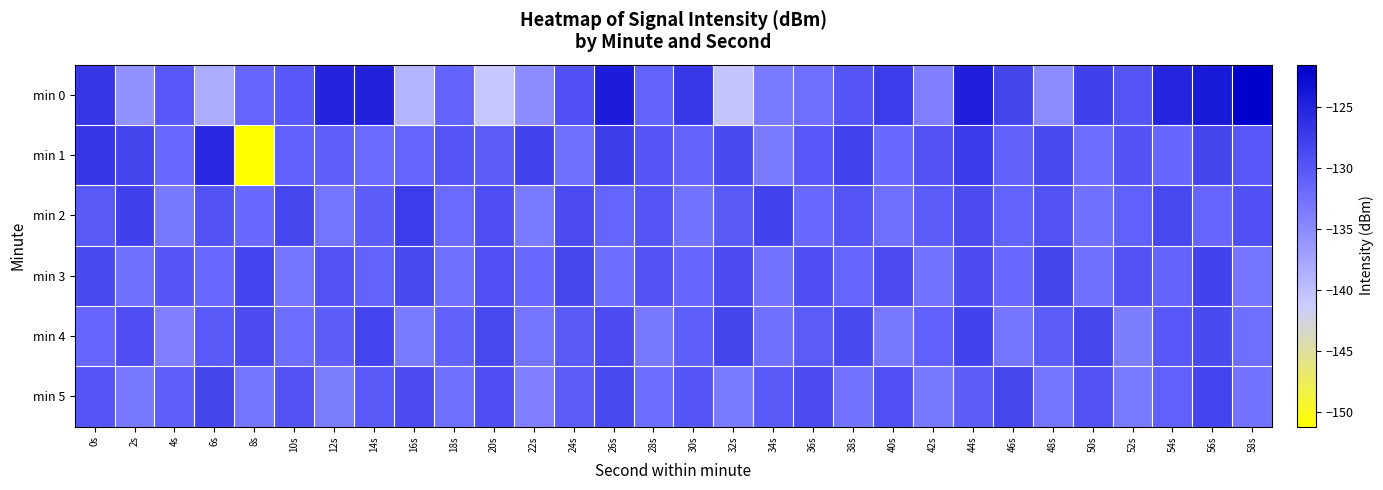

Which series has the largest range (max minus min)?

min 1